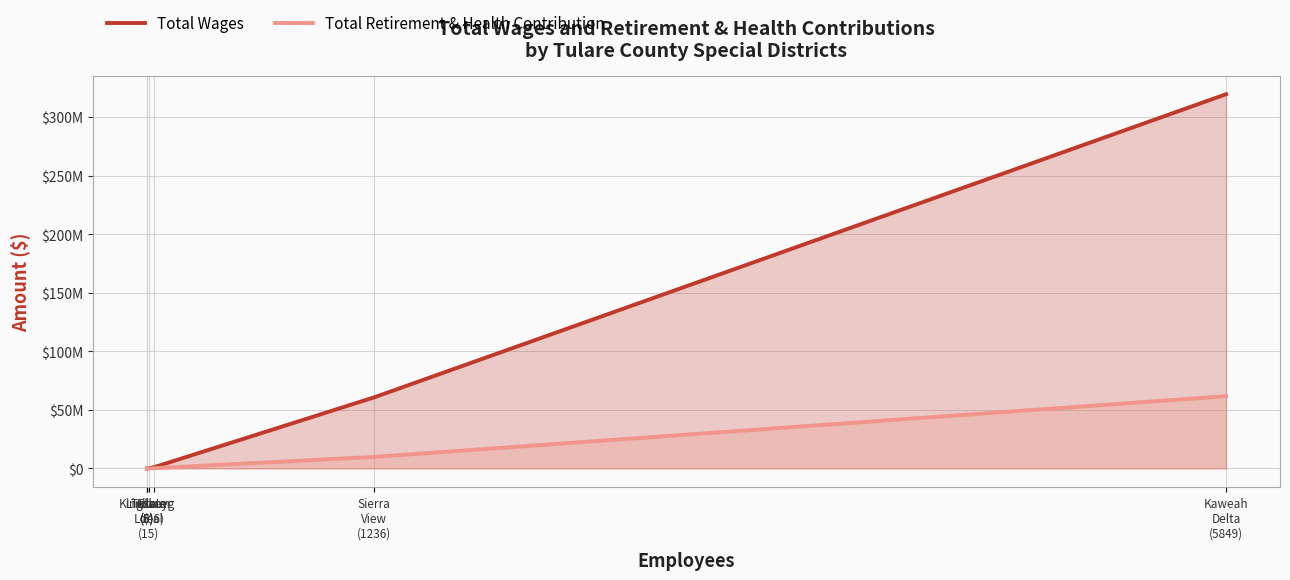

What is the difference between the Total Retirement & Health Contribution values at Sierra
View
(1236) and Kingsburg
(6)?

9882776